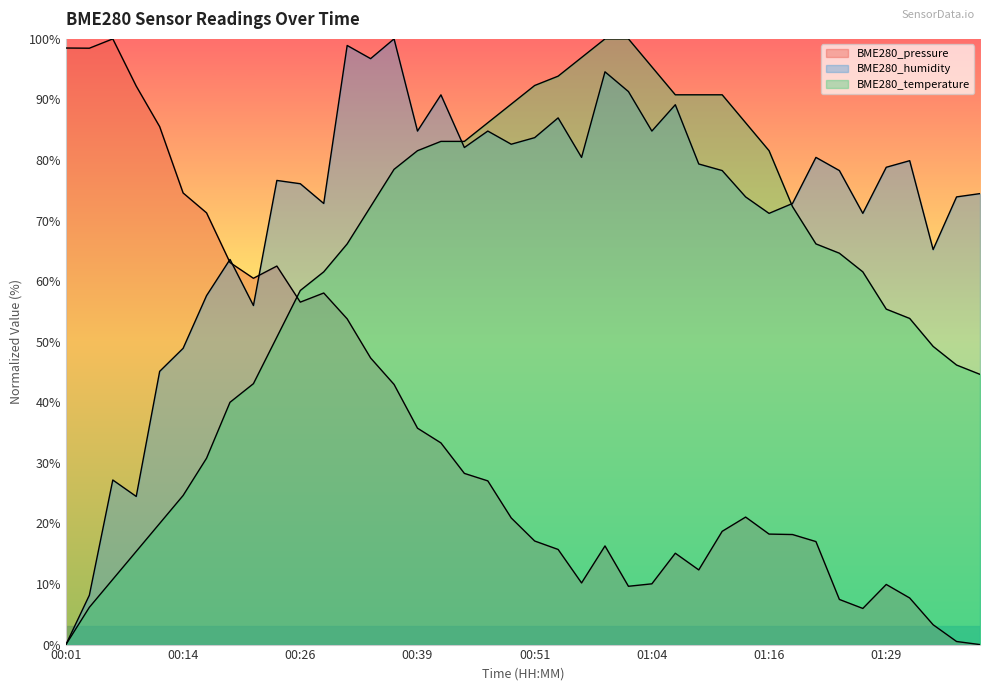

Is the value of BME280_humidity at 00:07 greater than the value of BME280_temperature at 00:41?

No